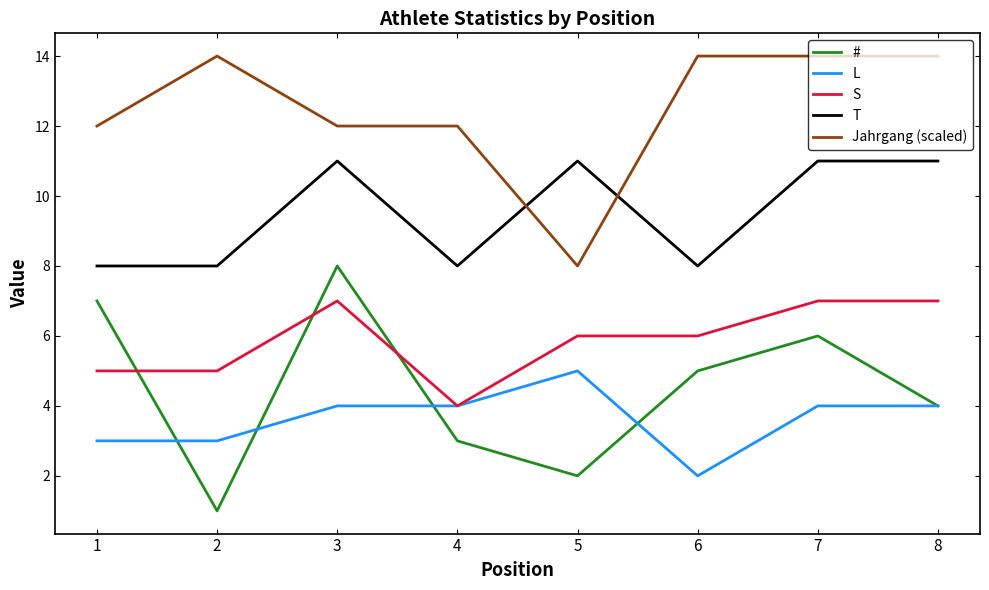

How many distinct data groups are displayed?

5